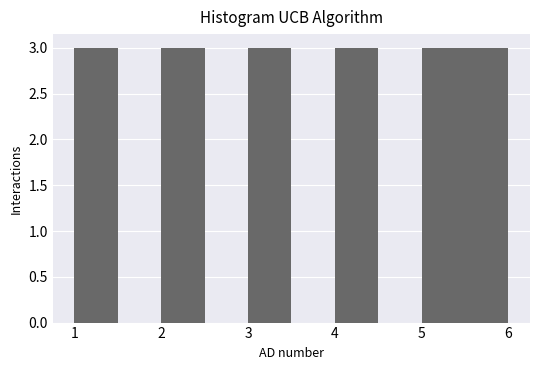

Reading left to right, list every bar in this chart as the range it spans on the x-axis followed by its height. The values are not printed on the chart, so give them approximately, as read against the axis.

1.0 to 1.5: 3
1.5 to 2.0: 0
2.0 to 2.5: 3
2.5 to 3.0: 0
3.0 to 3.5: 3
3.5 to 4.0: 0
4.0 to 4.5: 3
4.5 to 5.0: 0
5.0 to 5.5: 3
5.5 to 6.0: 3